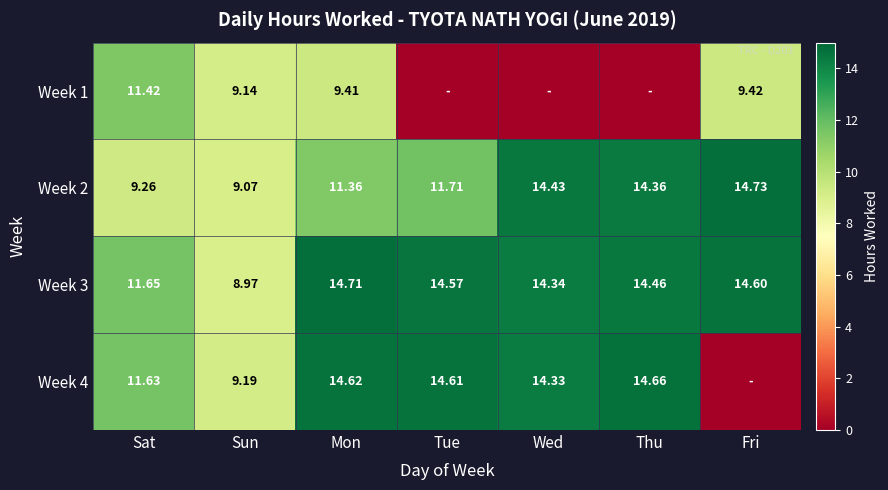

Where is Week 2 nearest to the value 11?

Mon